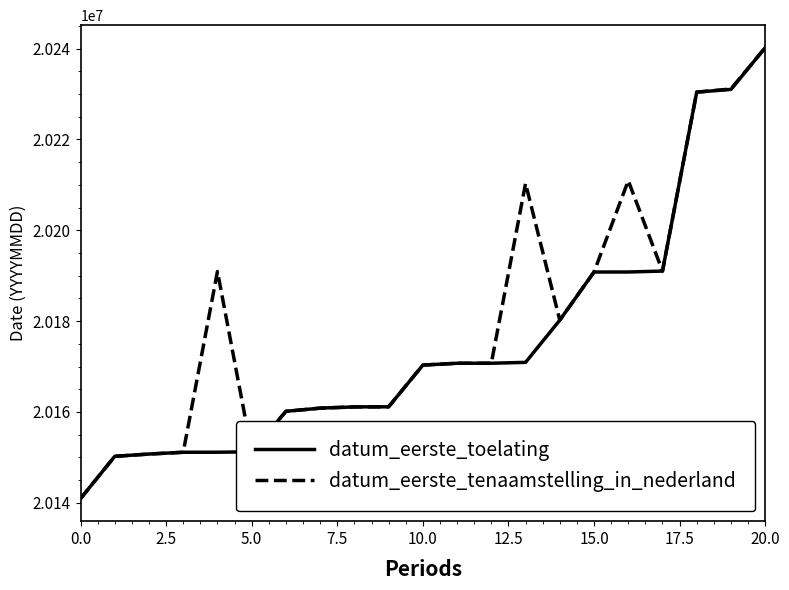

How many categories are shown in the chart?

21